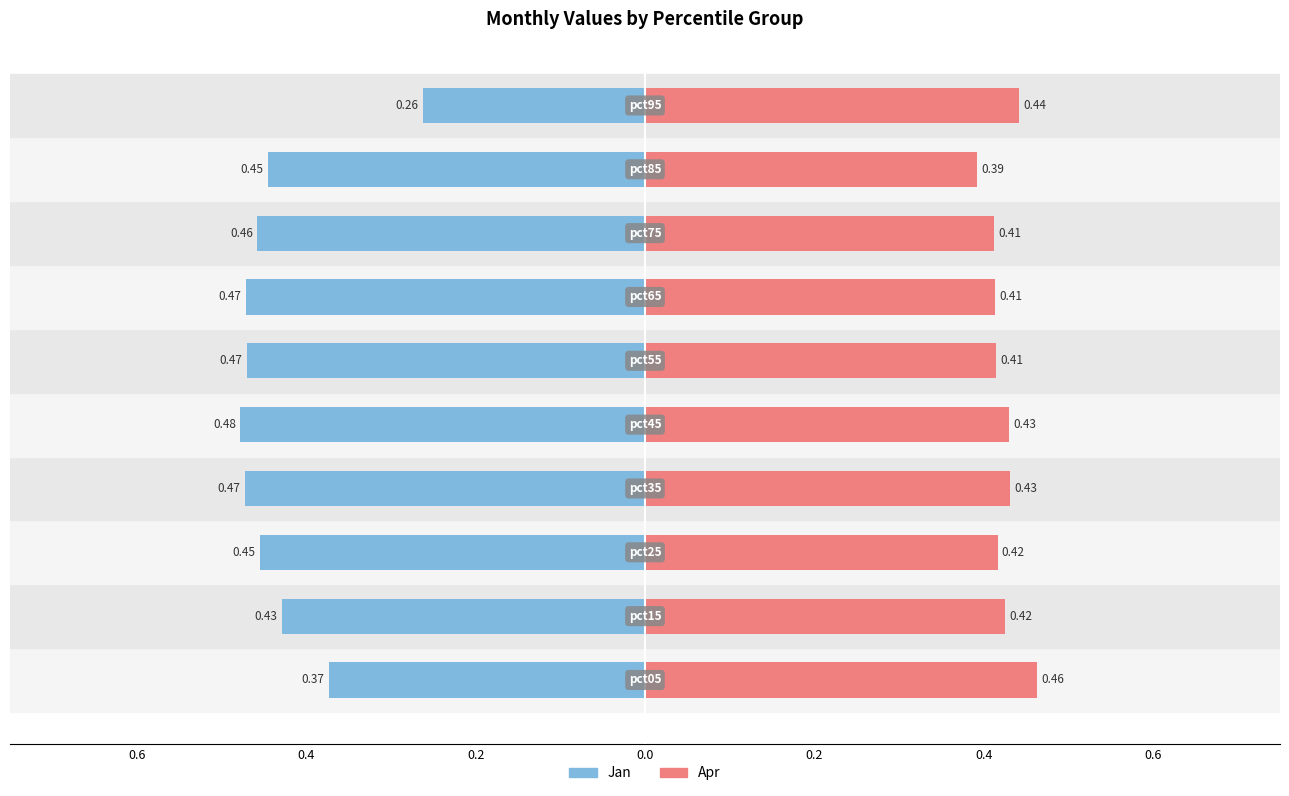

Which series has the largest range (max minus min)?

Jan